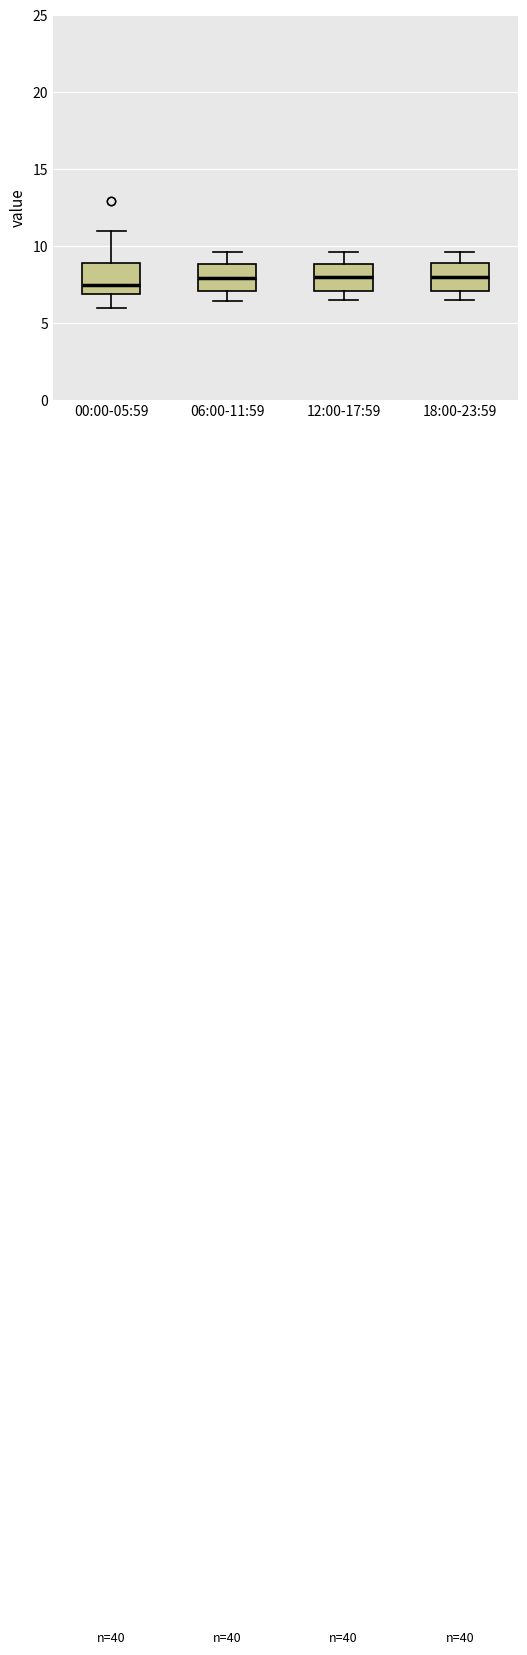

Reading left to right, transcribe this box plot: for each box, give where its median line is, the range the box spans, and where its two whiskers end, as read against the y-axis. The values are not printed on the chart, so give them approximately, as read against the axis.

00:00-05:59: median 7.5, box 7.0 to 9.0, whiskers 6.0 to 11.0
06:00-11:59: median 8.0, box 7.0 to 9.0, whiskers 6.5 to 9.5
12:00-17:59: median 8.0, box 7.0 to 9.0, whiskers 6.5 to 9.5
18:00-23:59: median 8.0, box 7.0 to 9.0, whiskers 6.5 to 9.5